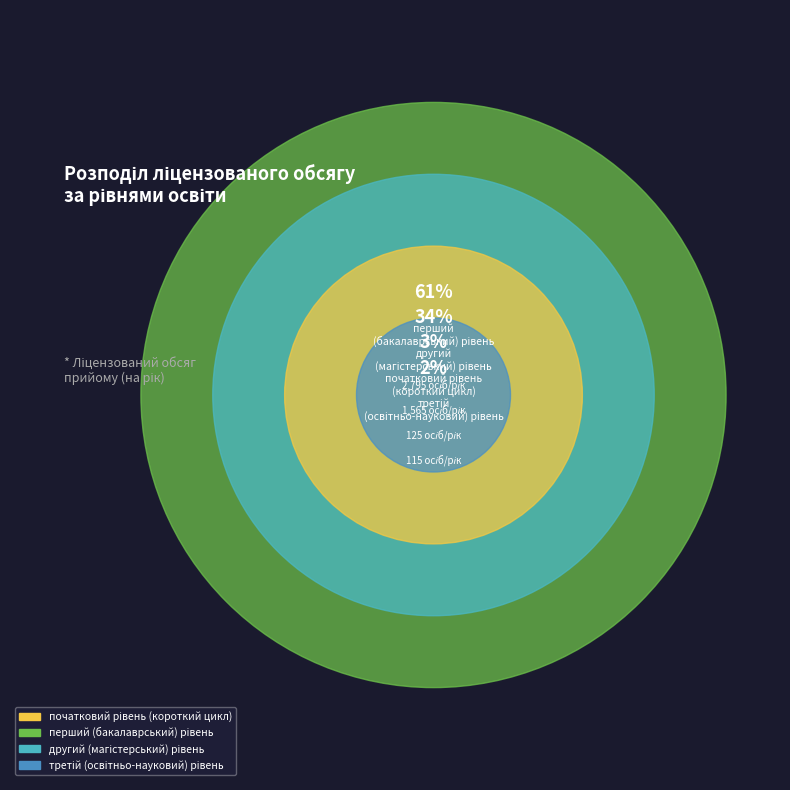

True or false: третій
(освітньо-науковий) рівень accounts for 2% of the total.

True